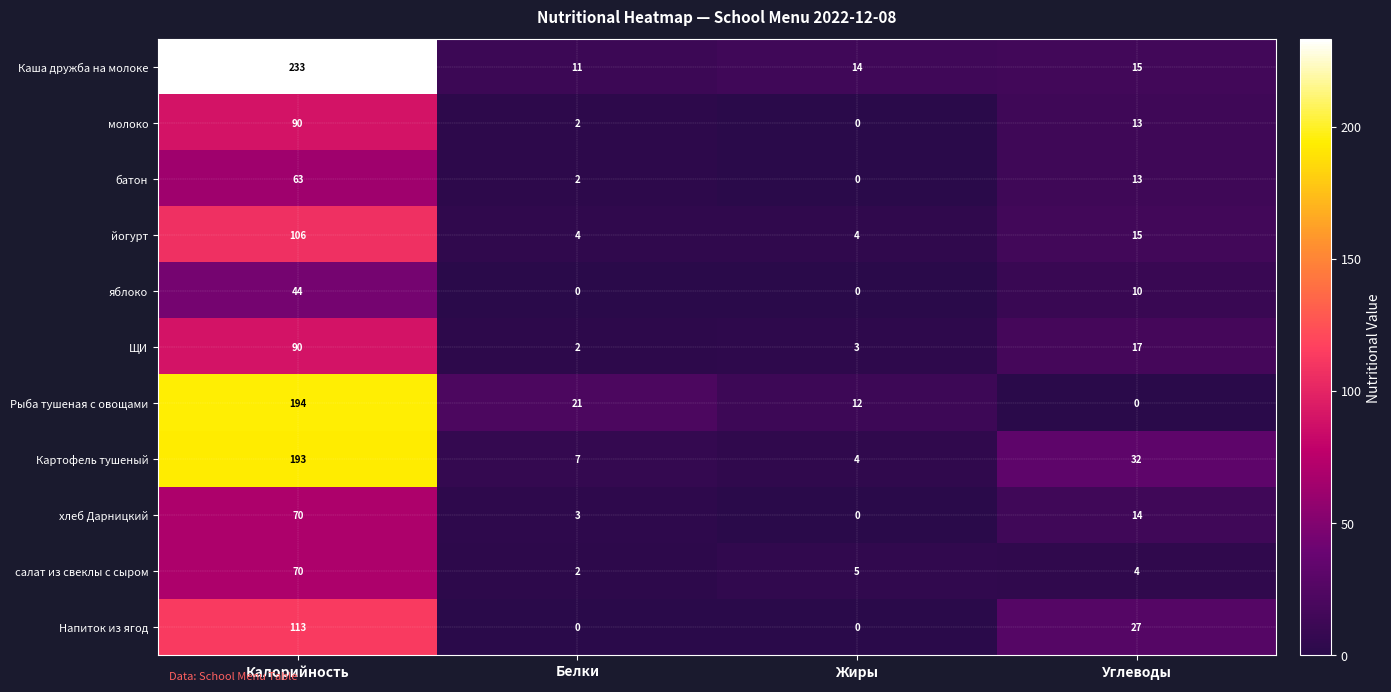

What is the highest value of the молоко series?

90